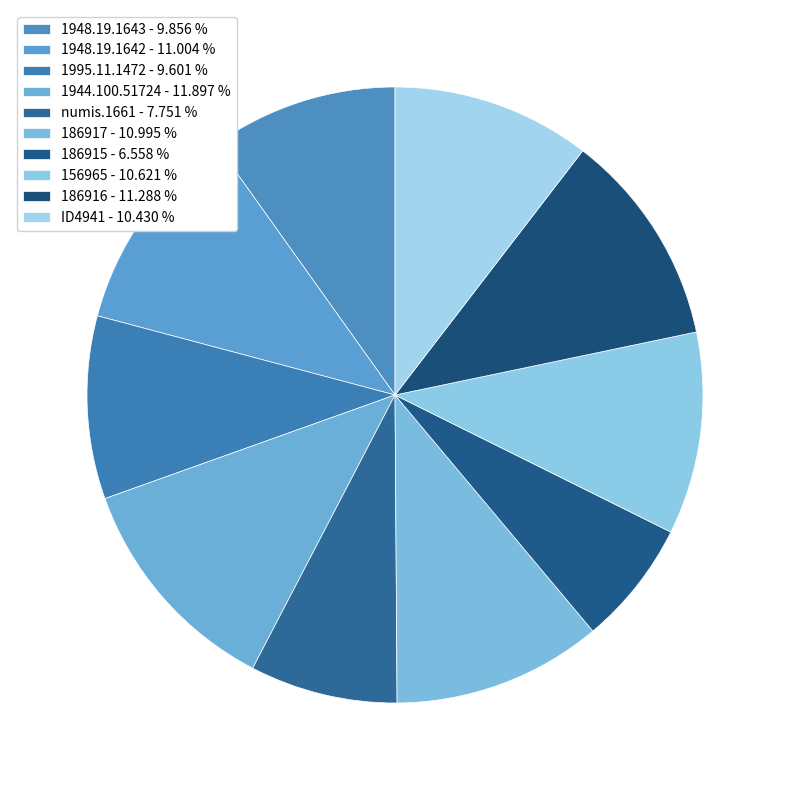

What is the total percentage of numis.1661 and 156965?

18.4%